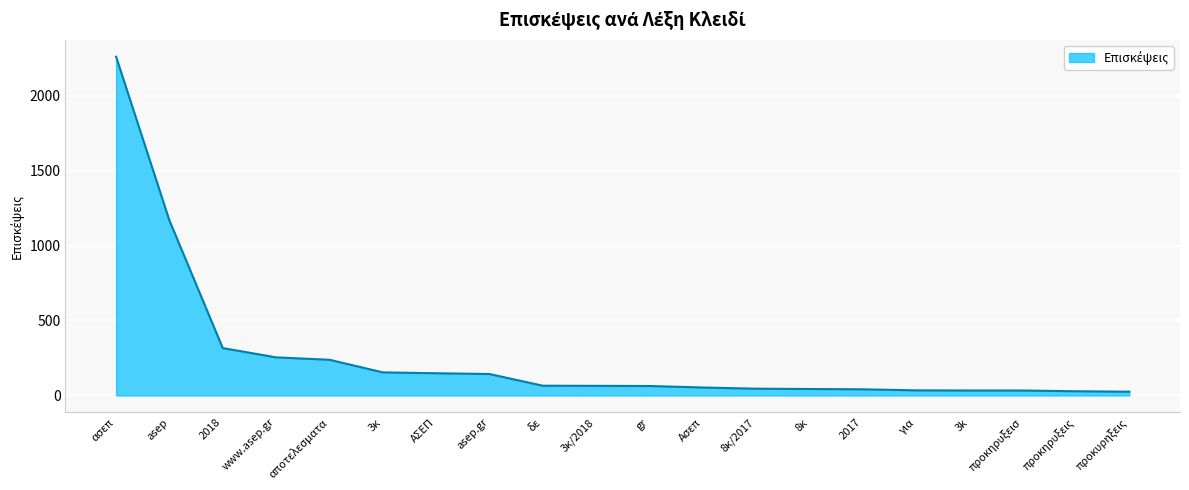

Approximately how many times larger is the value at ΑΣΕΠ compared to www.asep.gr?

0.6